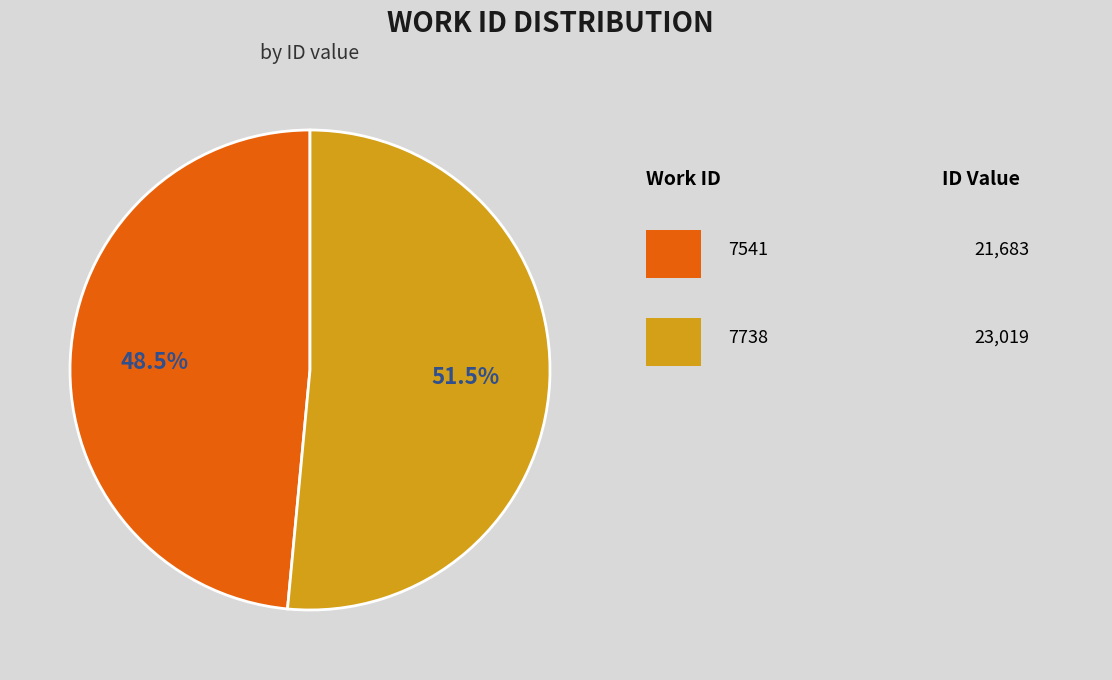

Does any single category account for the majority?

Yes